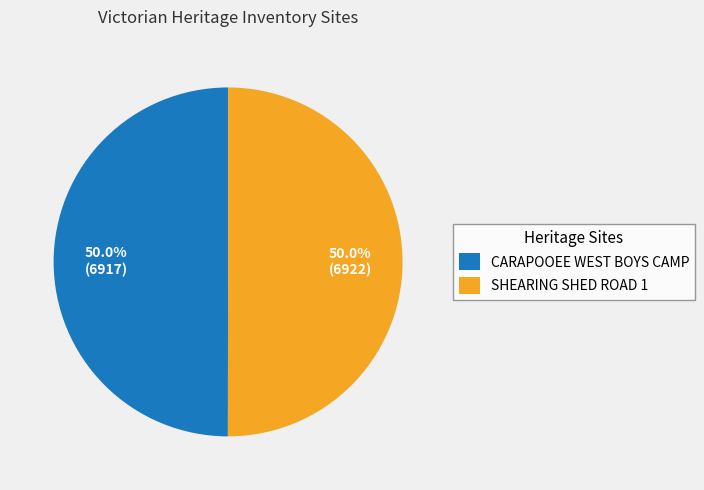

To the nearest percent, what is the average slice percentage?

50%